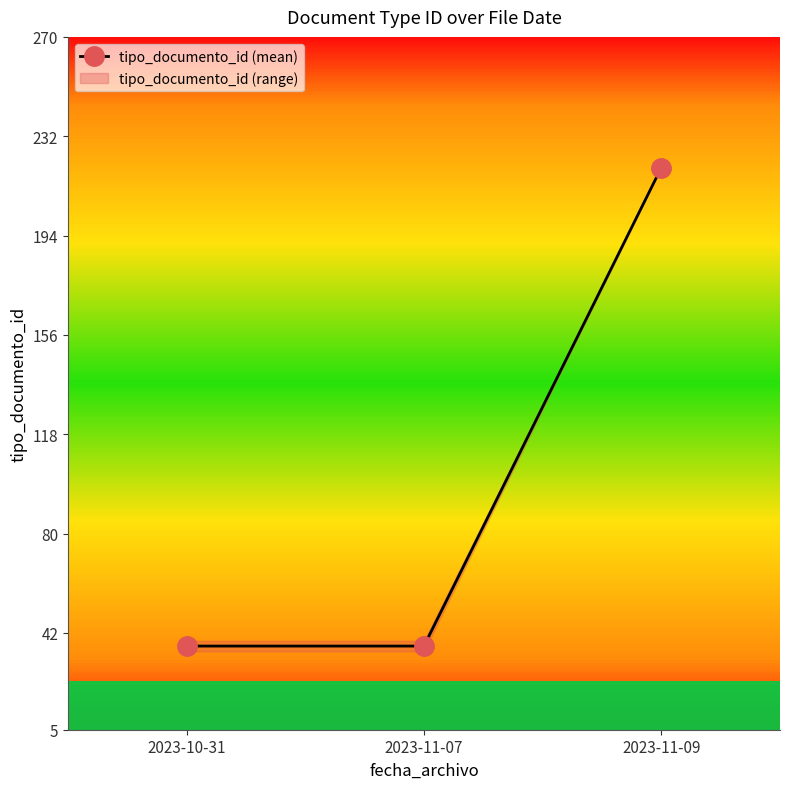

Which label corresponds to the smallest value in the chart?

2023-10-31